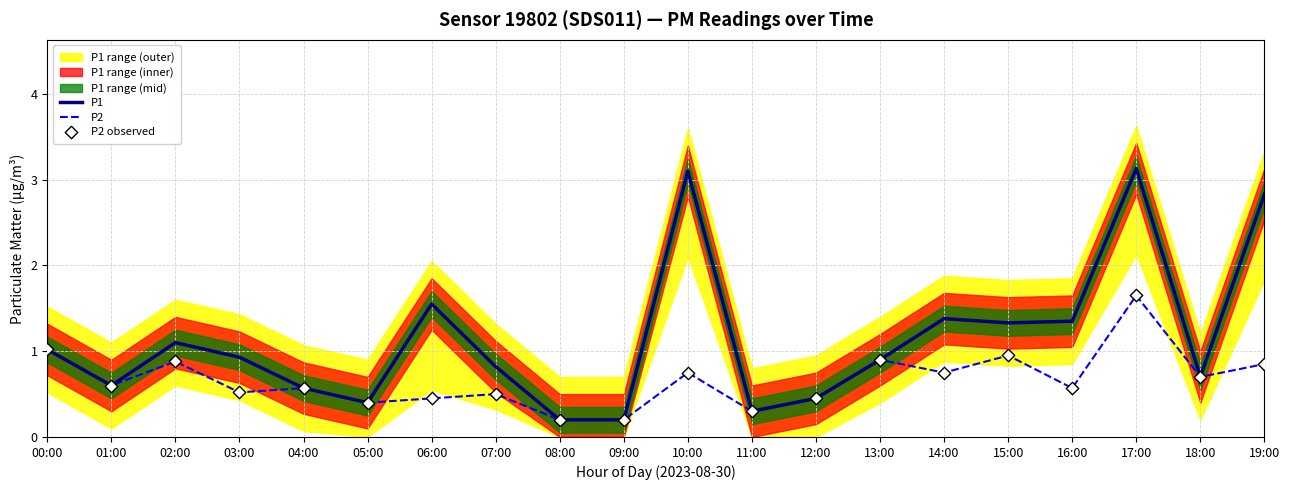

At which category is the sum across all series the highest?

17:00